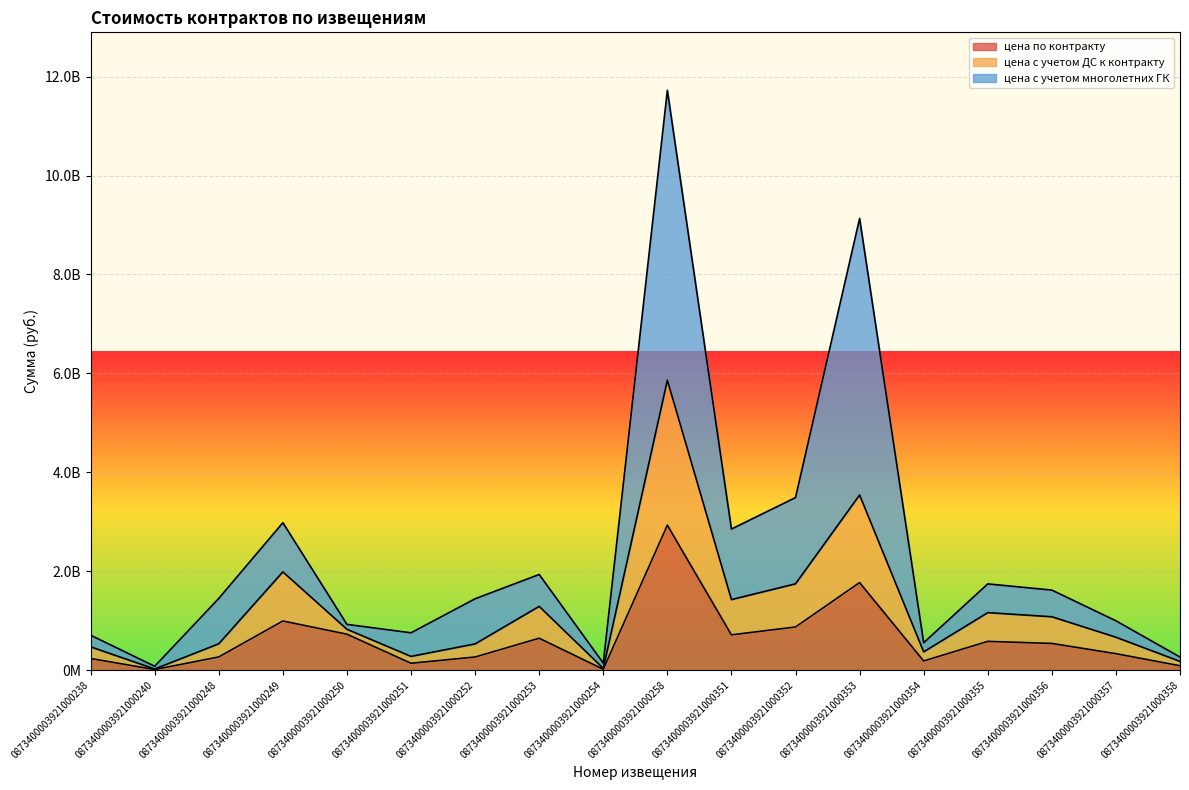

Which series has the largest total across all categories?

цена с учетом многолетних ГК